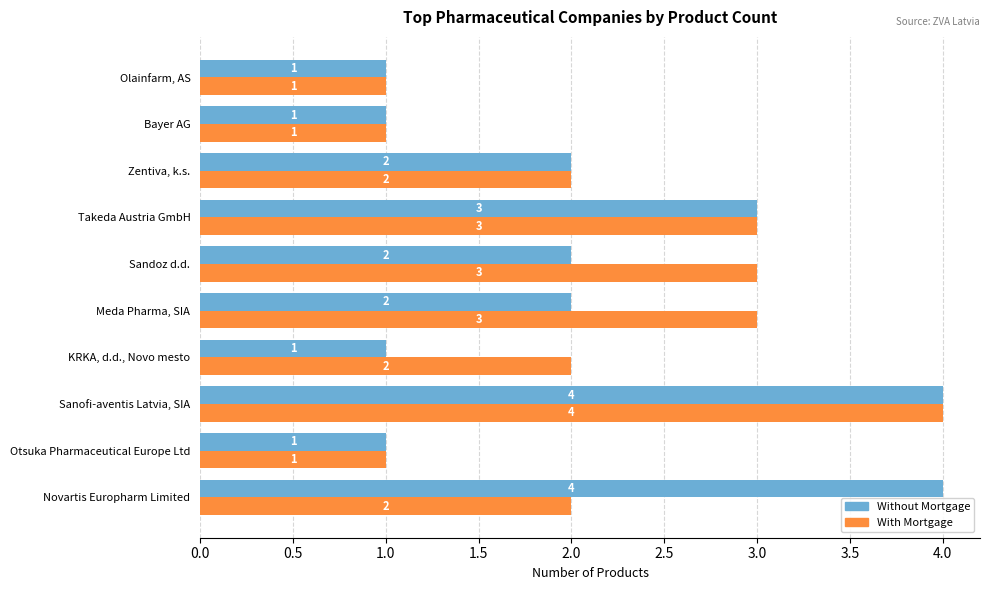

Which series has the largest total across all categories?

With Mortgage